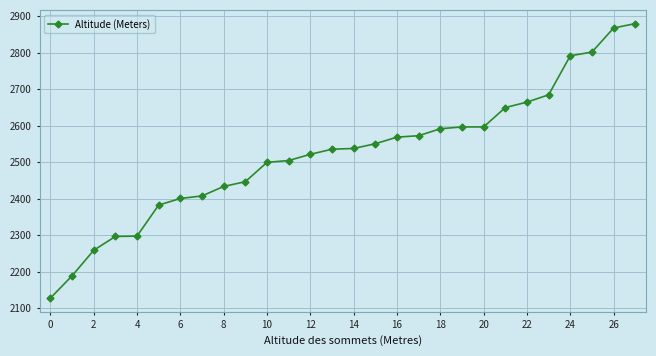

What is the value of the 9th point from the left?

2434